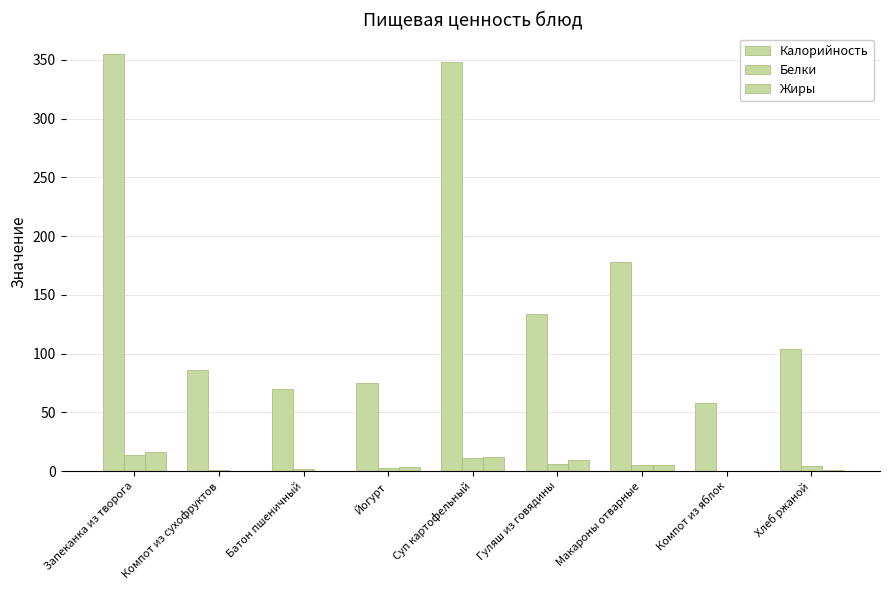

How many groups of bars are there?

9